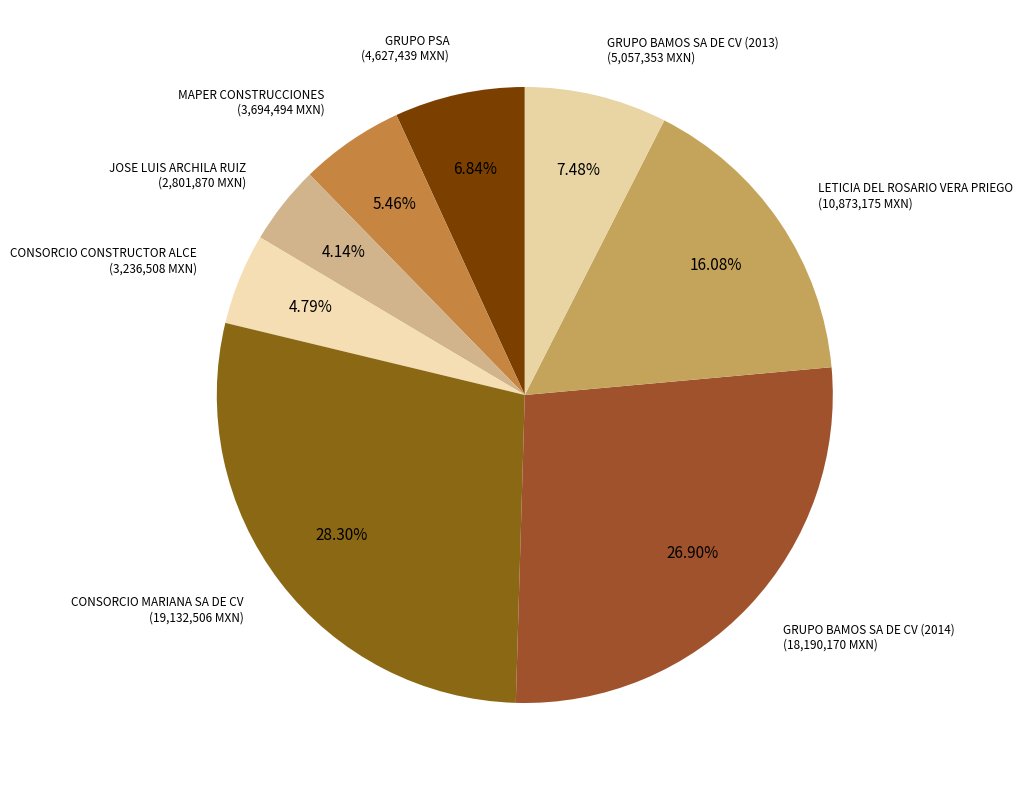

Which slice is the smallest?

JOSE LUIS ARCHILA RUIZ